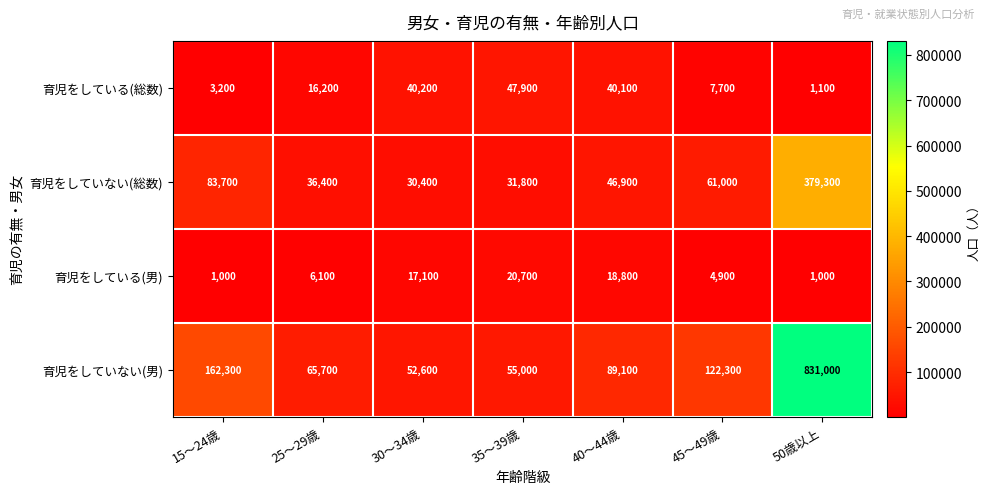

What is the maximum value shown in the chart?

831000